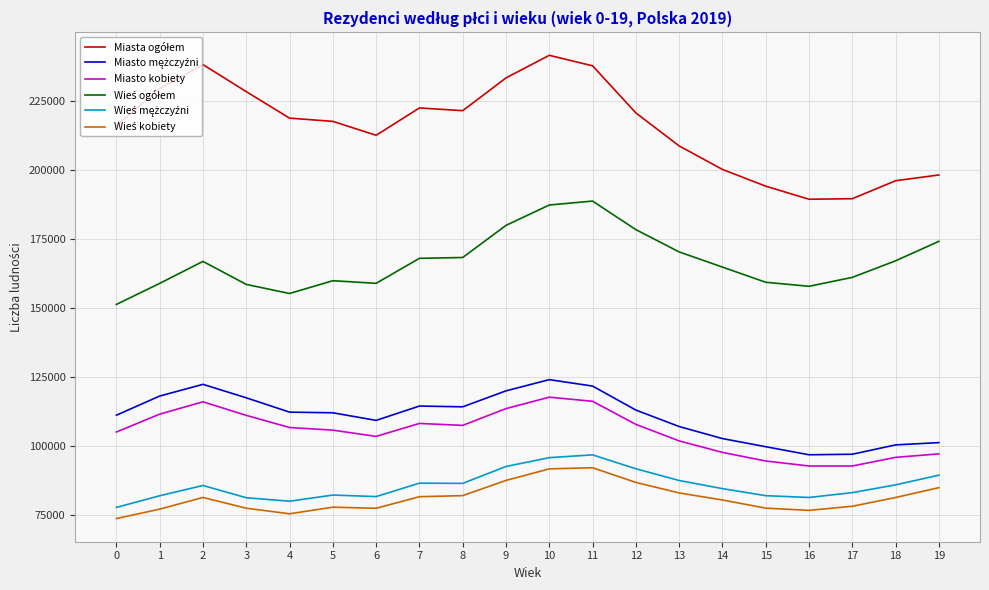

What is the difference between the highest and lowest values at 15?

116730